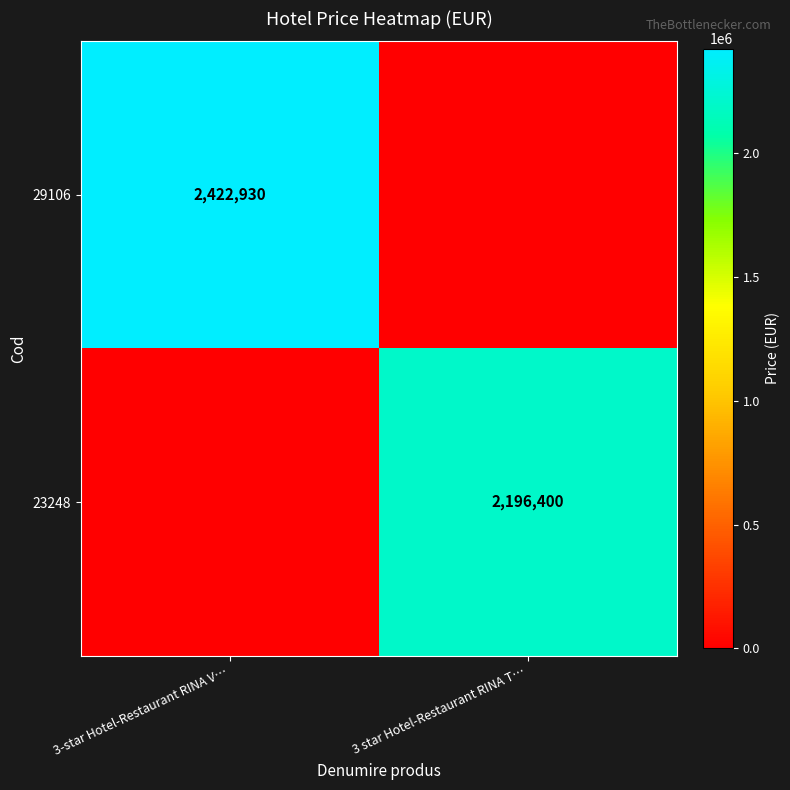

True or false: 23248 has a value of 2196400 at 3 star Hotel-Restaurant RINA T….

True